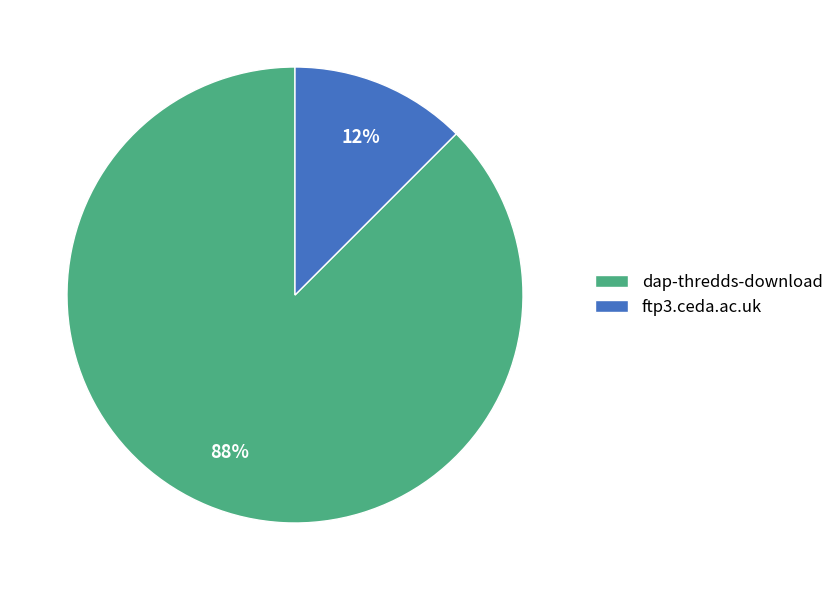

Between dap-thredds-download and ftp3.ceda.ac.uk, which is larger?

dap-thredds-download